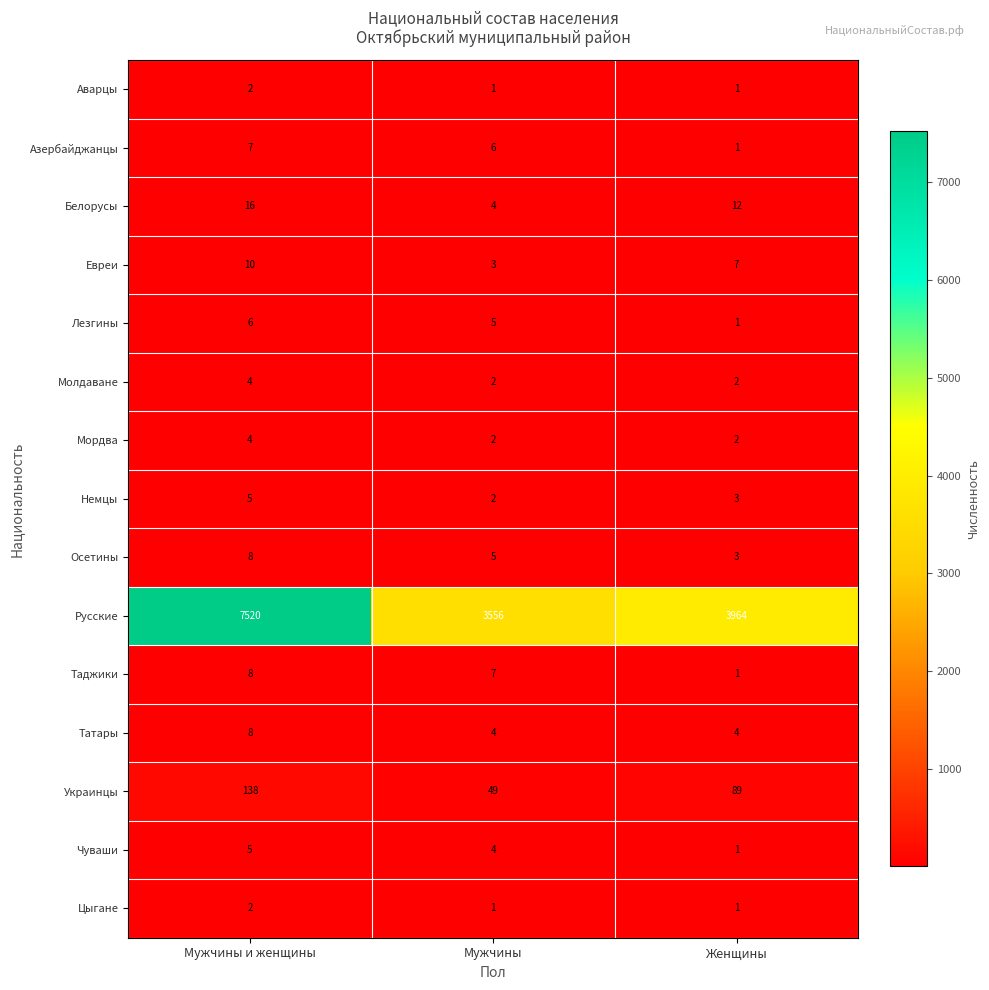

List the labels in order of Таджики value, largest first.

Мужчины и женщины, Мужчины, Женщины